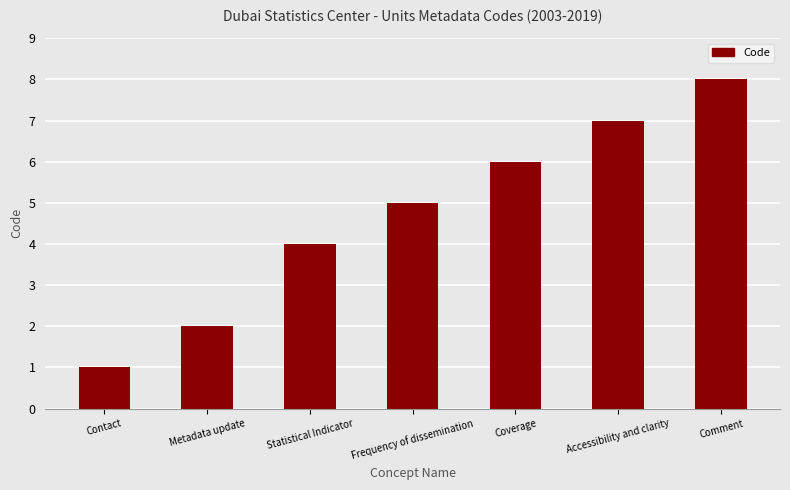

What position from the right is Statistical Indicator?

5